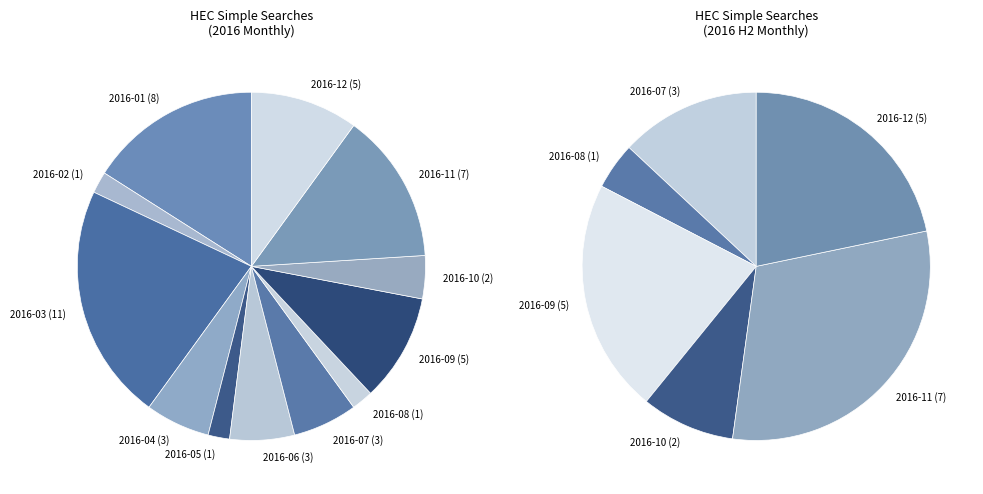

How many slices are in this pie chart?

12